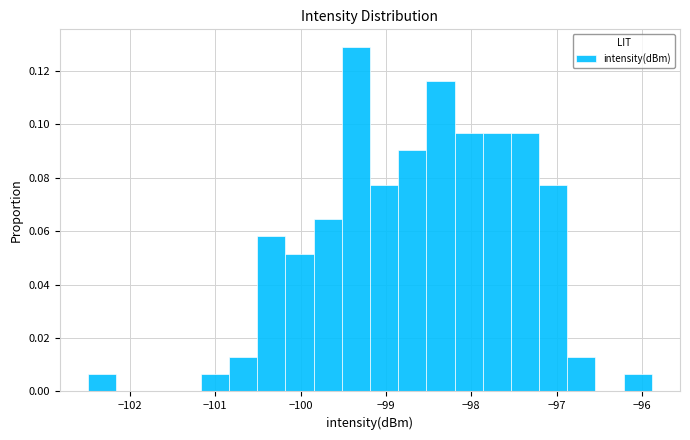

Read against the x-axis, roughly where is the centre of the tallest bar?

-99.4